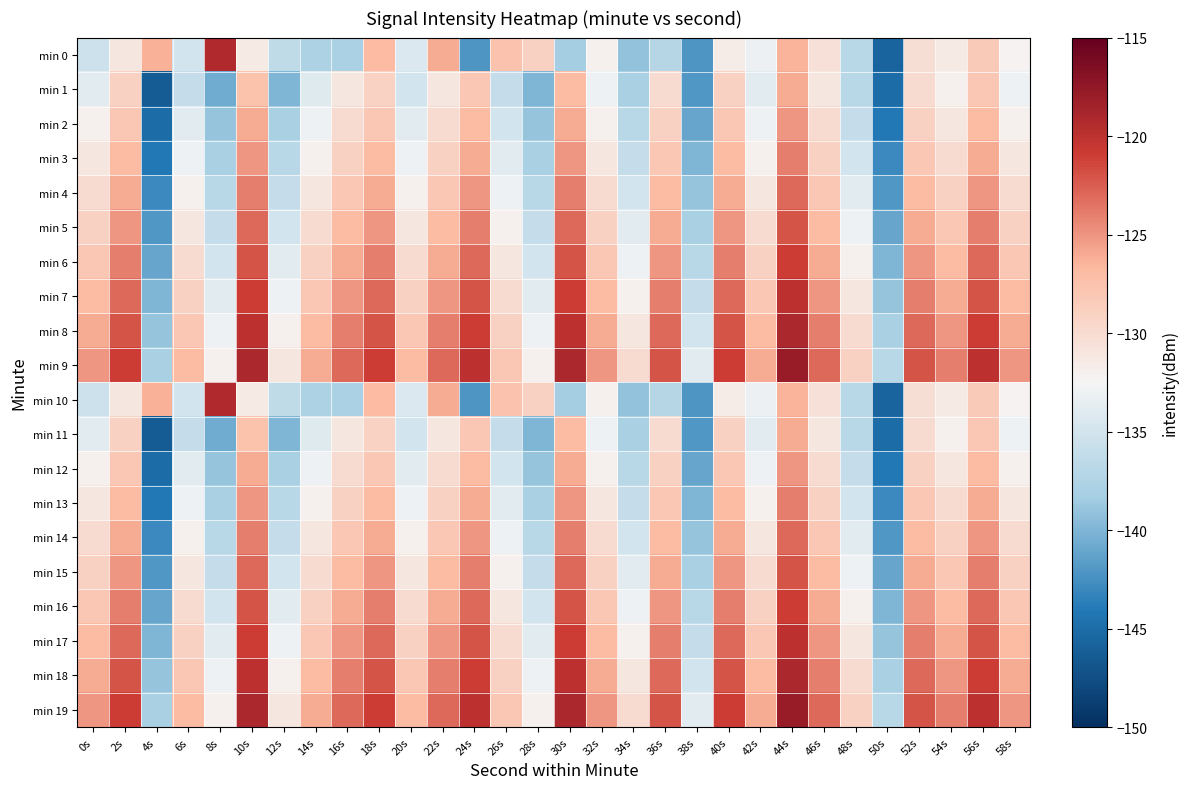

Which has a higher value, 6s or 40s?

40s